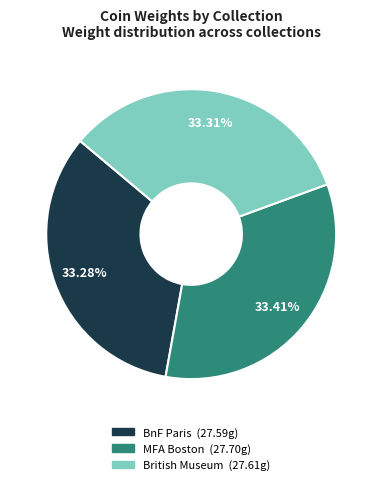

Is there a majority slice in this chart?

No